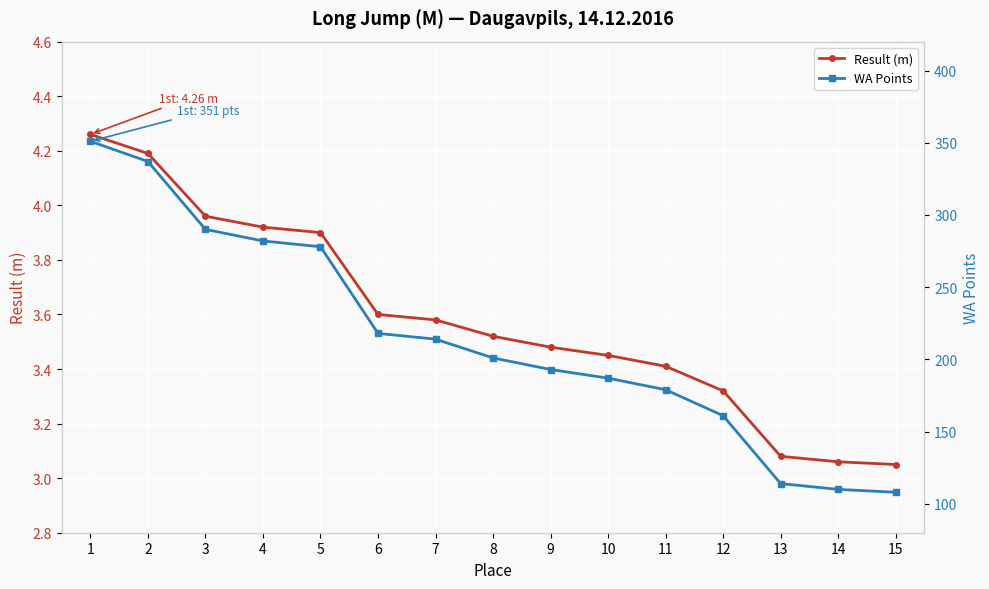

How many values in the WA Points series are below 201?

7